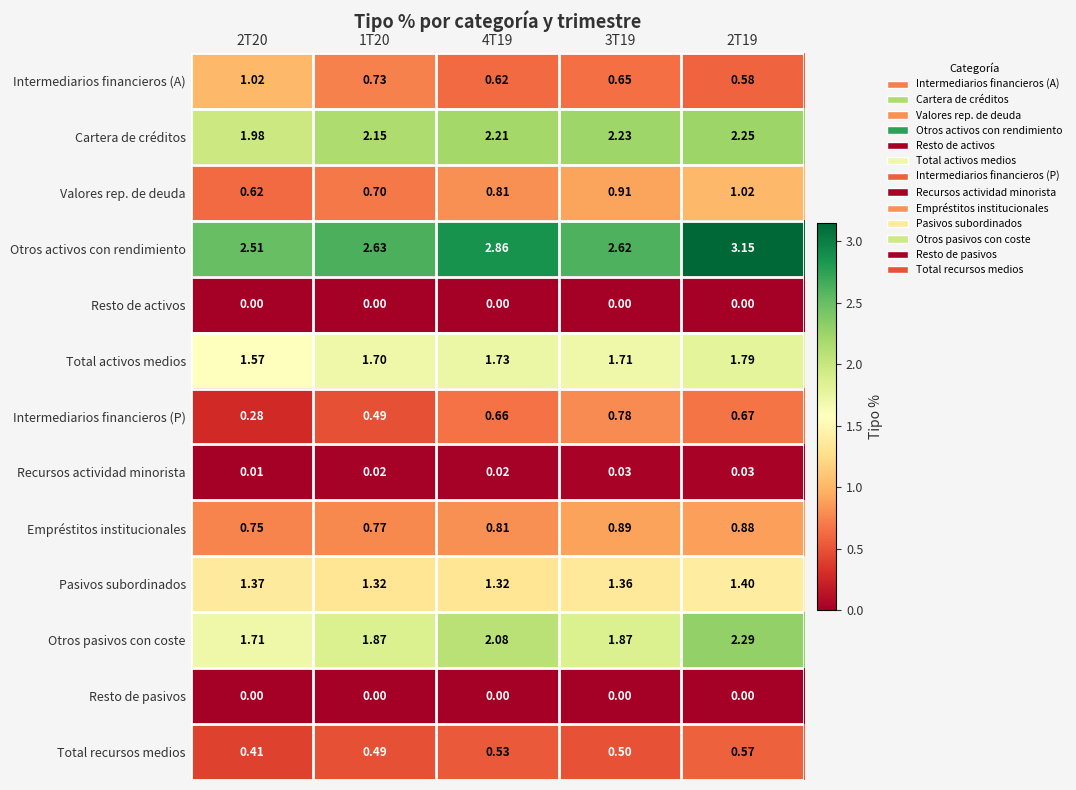

Is the value of Resto de pasivos at 2T20 greater than the value of Total recursos medios at 4T19?

No